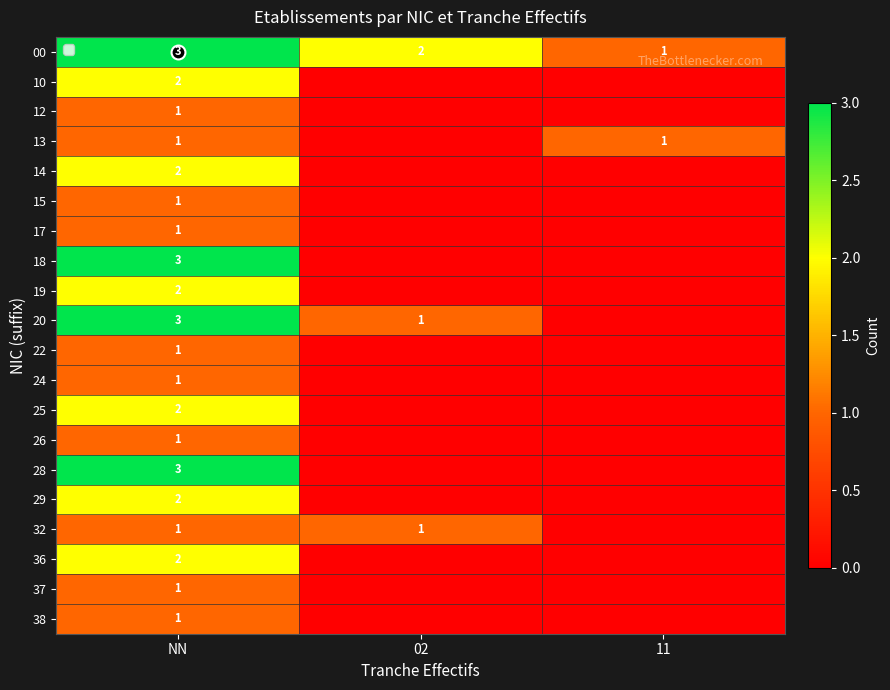

How many positive values does the 13 series have?

2